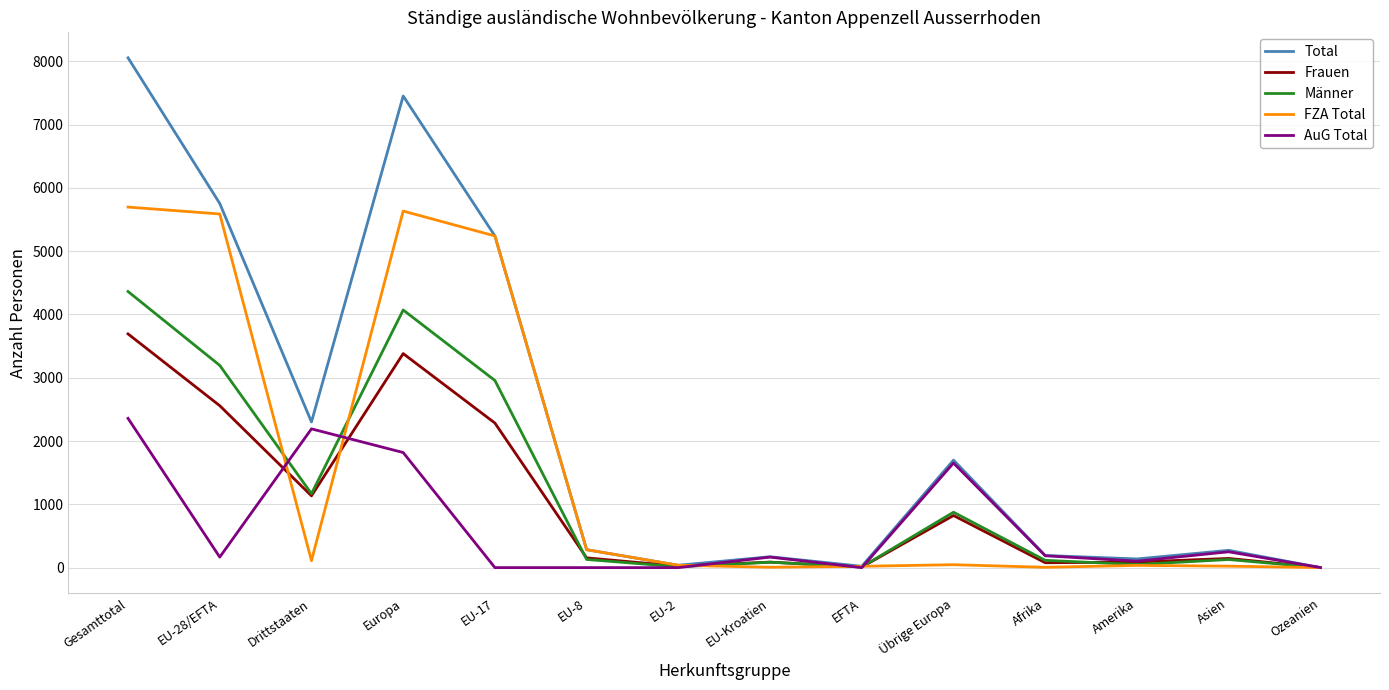

What is the average value of the Total series?

2258